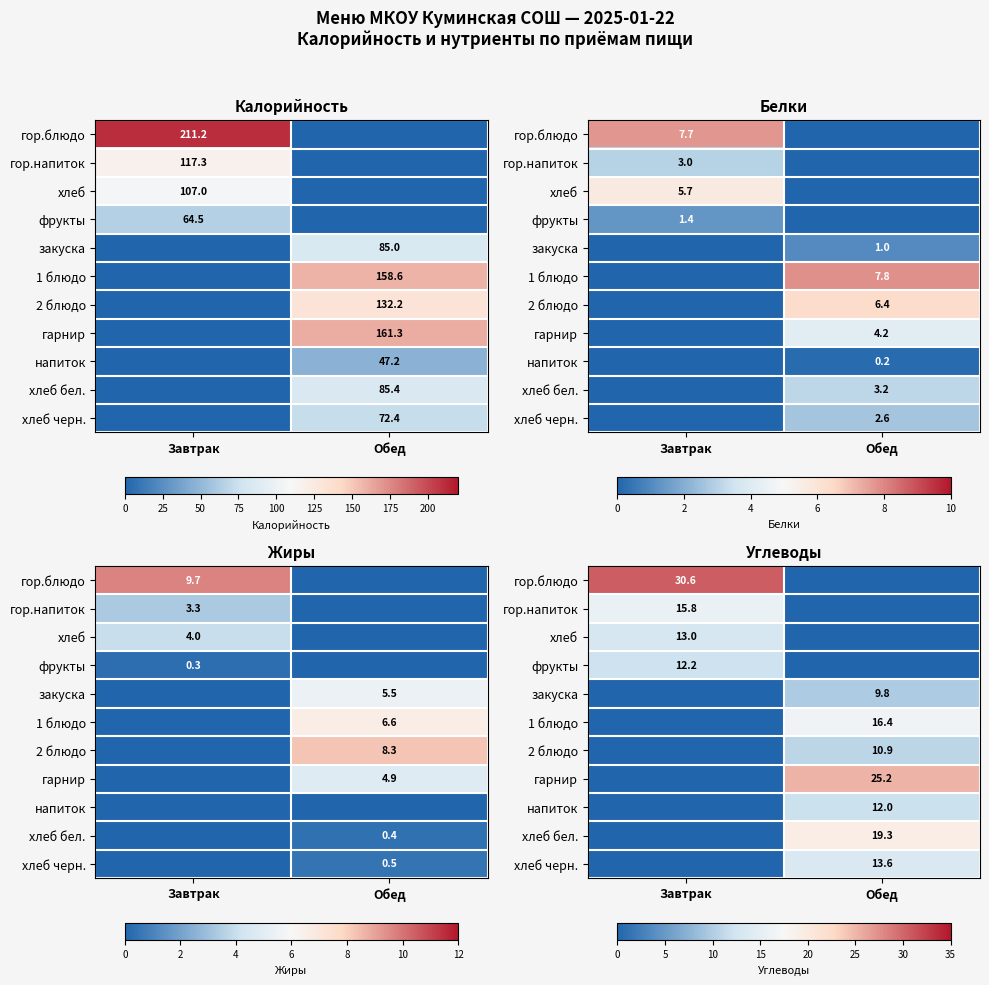

At how many categories does at least one series exceed 6?

2